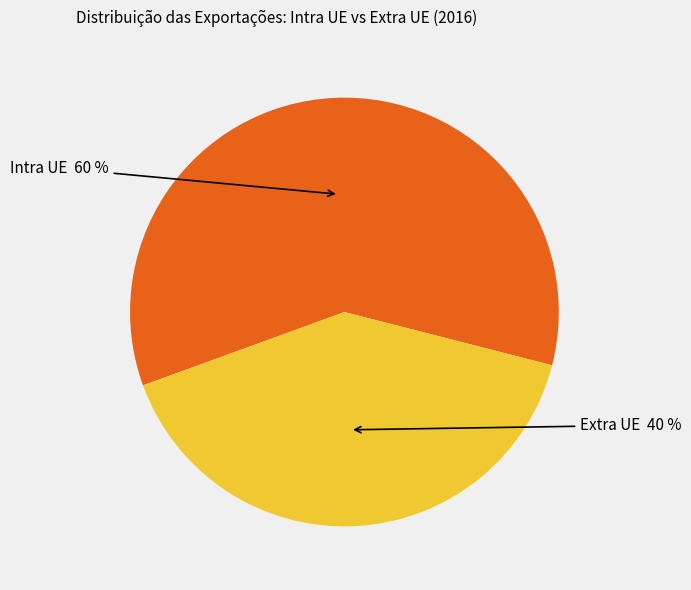

To the nearest percent, what is the average slice percentage?

50%